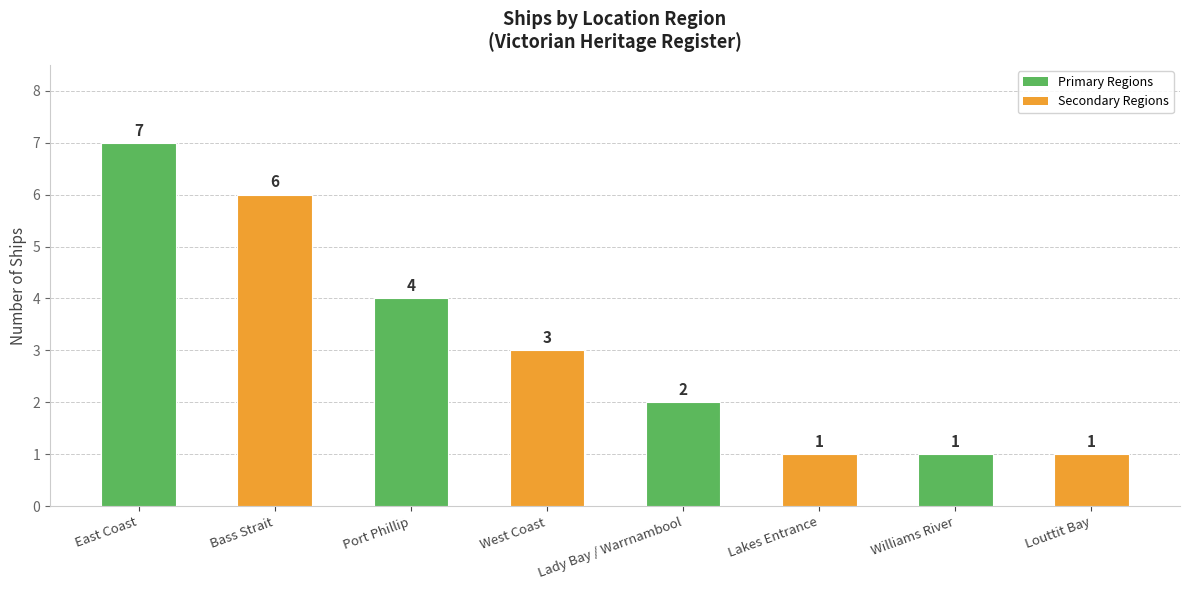

Count the number of data series in this chart.

1